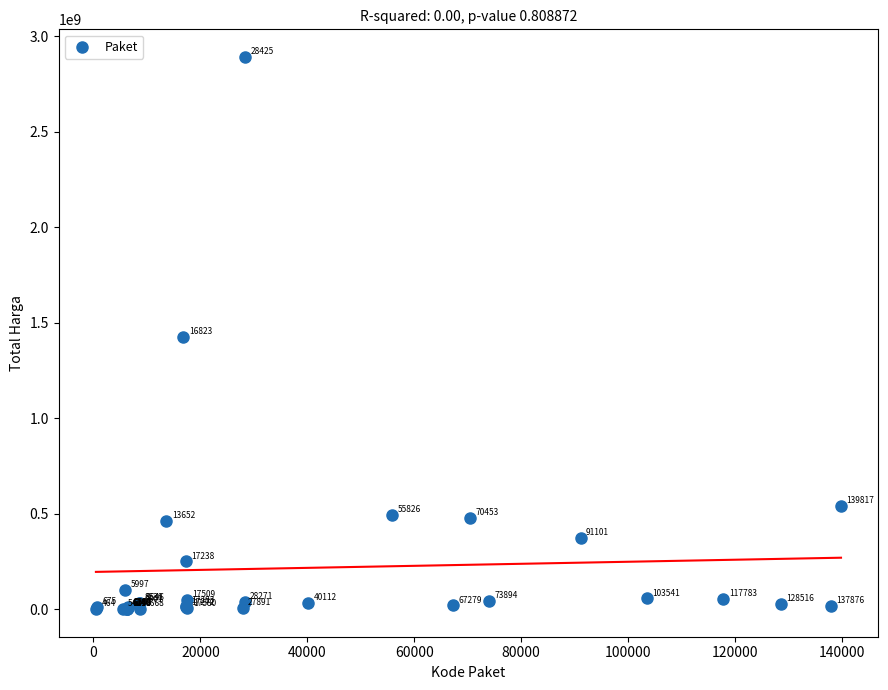

What Y value in the scatter plot is closest to 1446100000?

1425867900